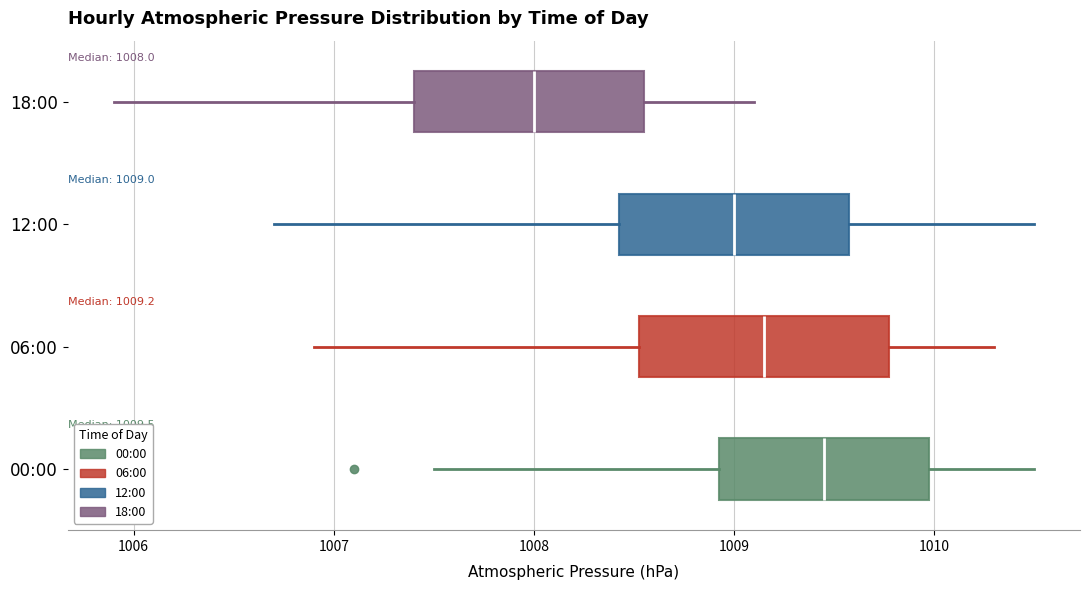

Which box's median line is the furthest to the left?

18:00